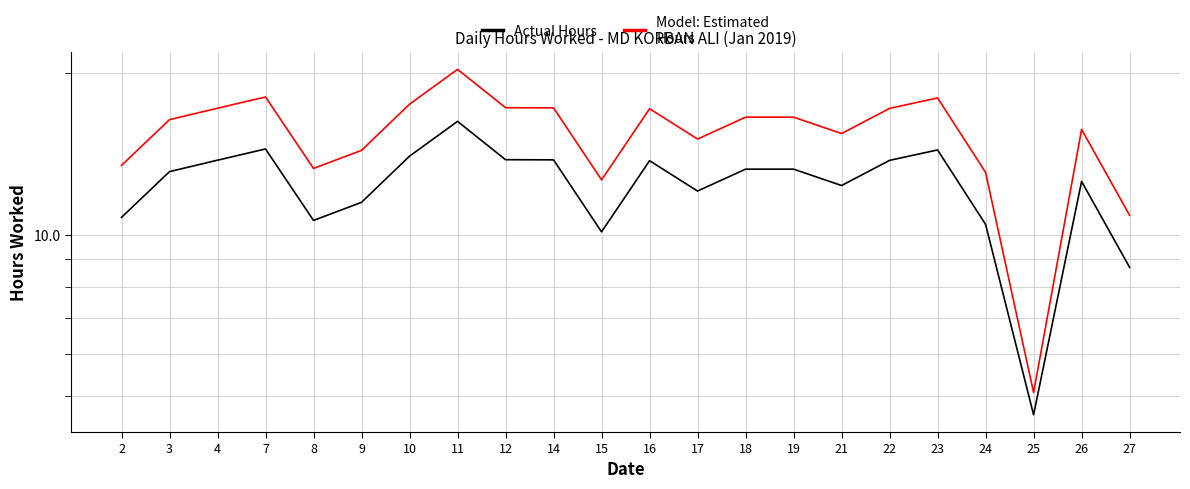

True or false: Model: Estimated
Hours has more than 0 points higher than both neighbors.

True